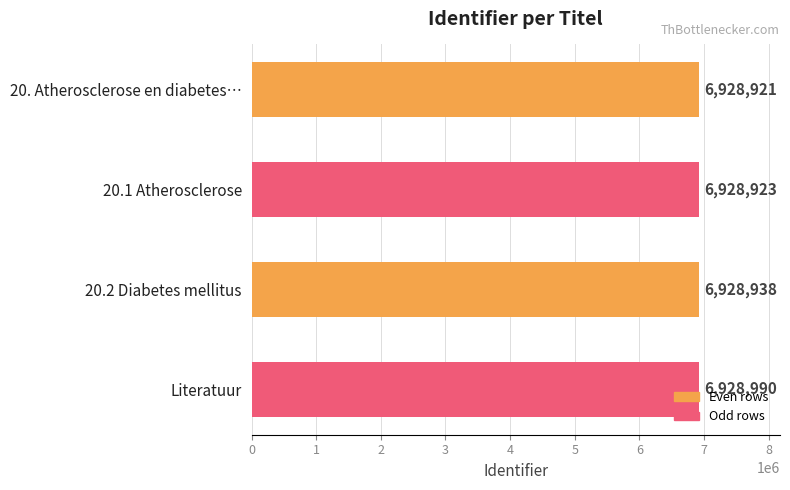

What is the average value?

6928943